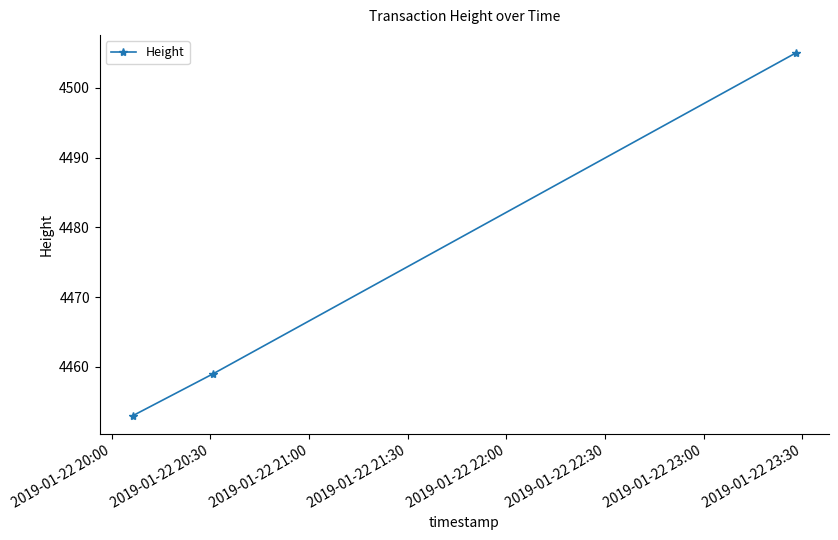

What is the smallest value displayed?

4453